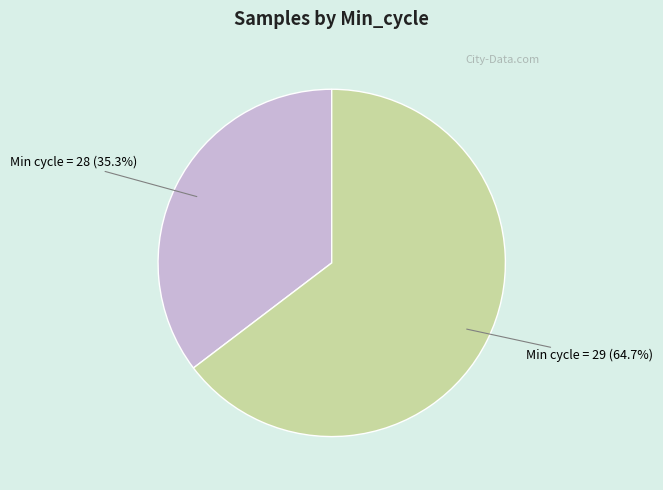

Between Min cycle = 29 and Min cycle = 28, which is larger?

Min cycle = 29